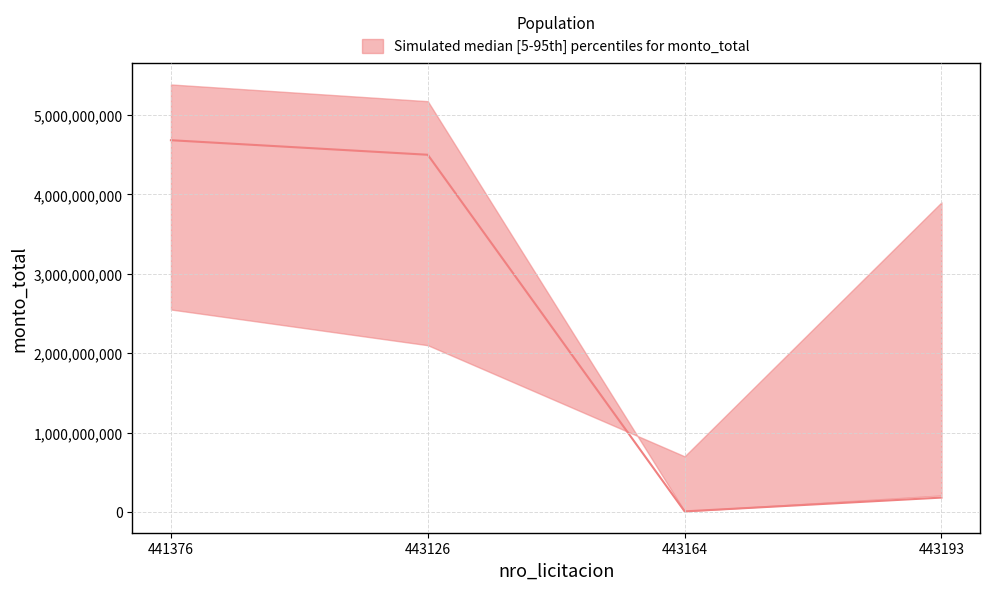

What is the sum of the median values at 443126 and 441376?

9182660295